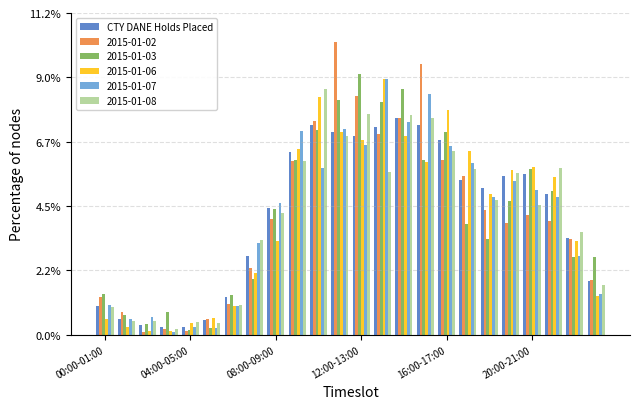

How many series are shown in this chart?

6